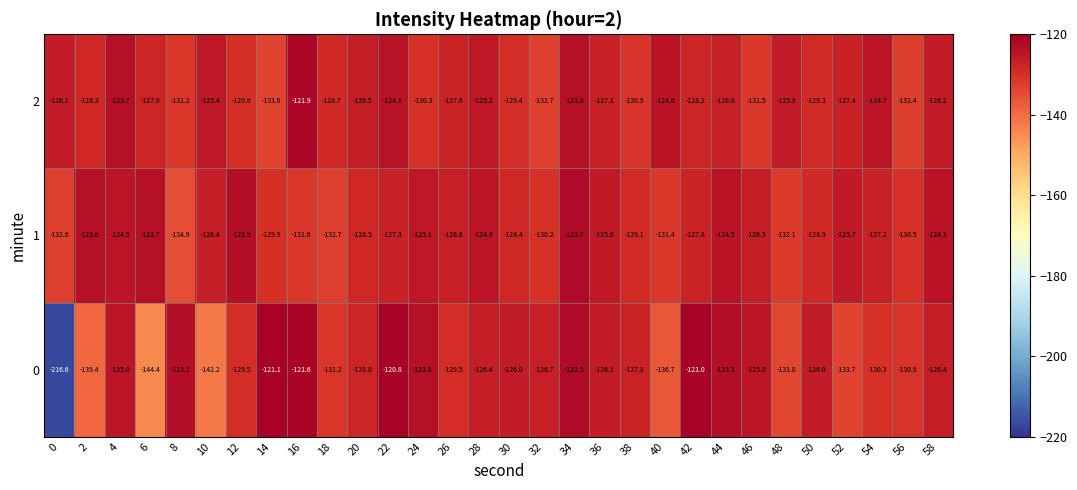

The value of 1 at 30 is -128.4. True or false?

True